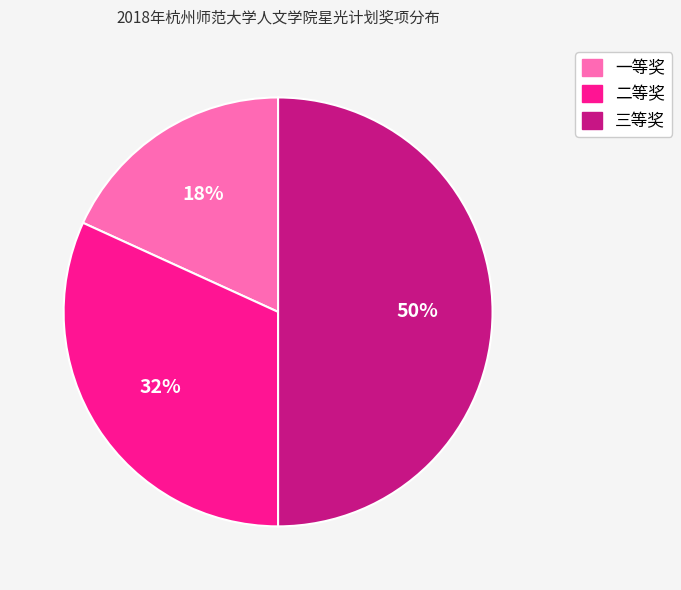

To the nearest percent, what percentage of the pie is 一等奖?

18%